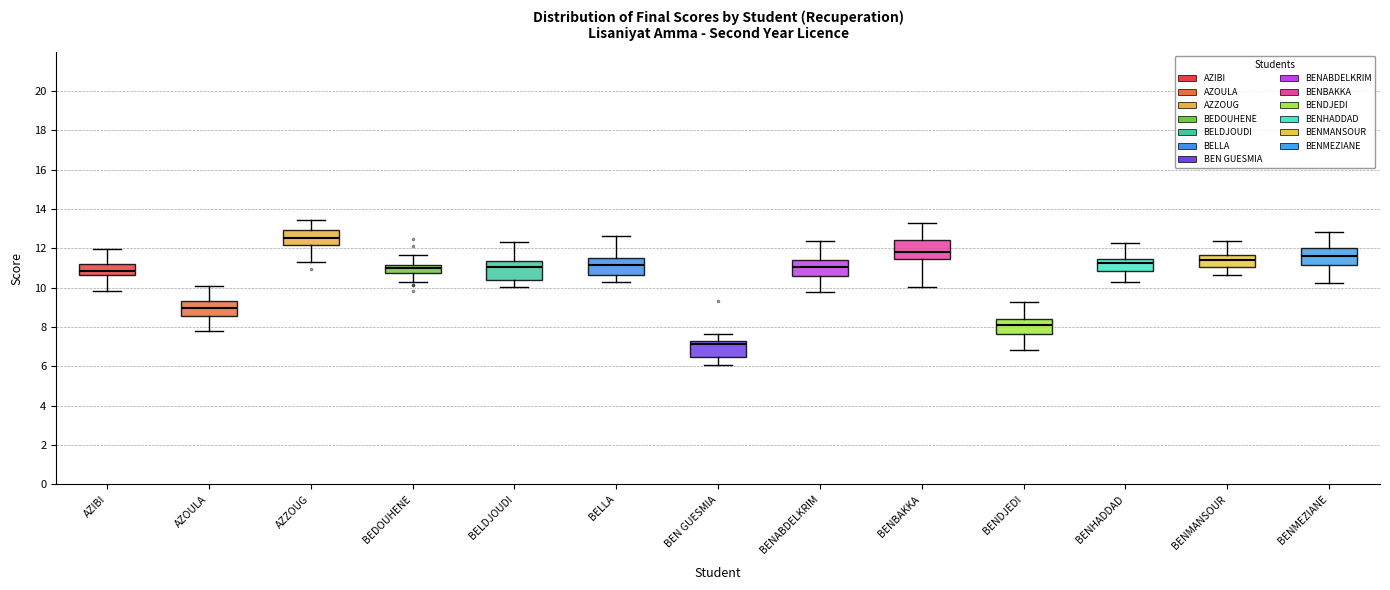

Where is the upper edge of the box for BENMEZIANE on the y-axis? The values are not printed on the chart, so give them approximately, as read against the axis.

12.0